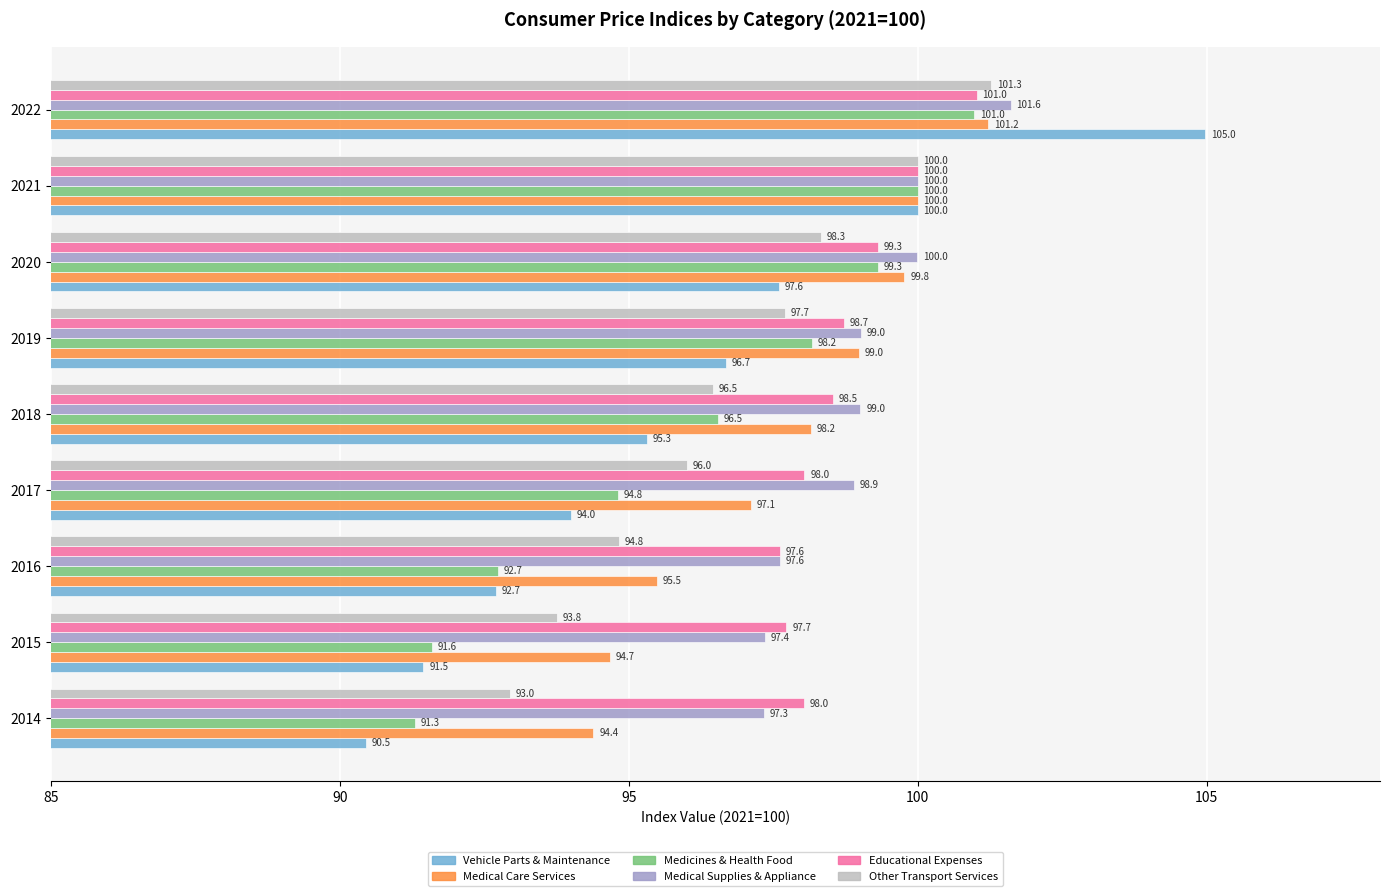

The Vehicle Parts & Maintenance series shows 40.9 at 2016. True or false?

False